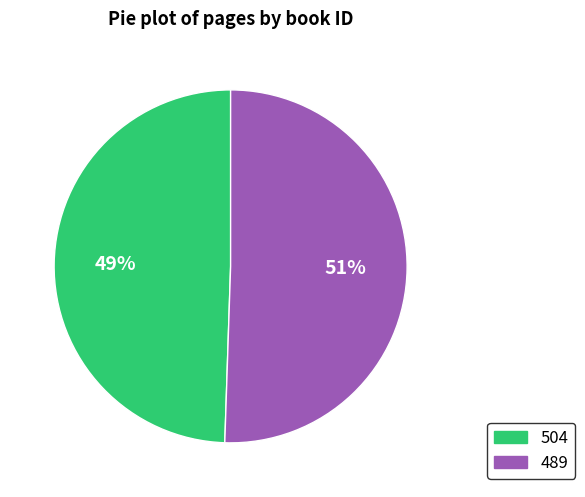

Combined, do 489 and 504 account for over 50%?

Yes